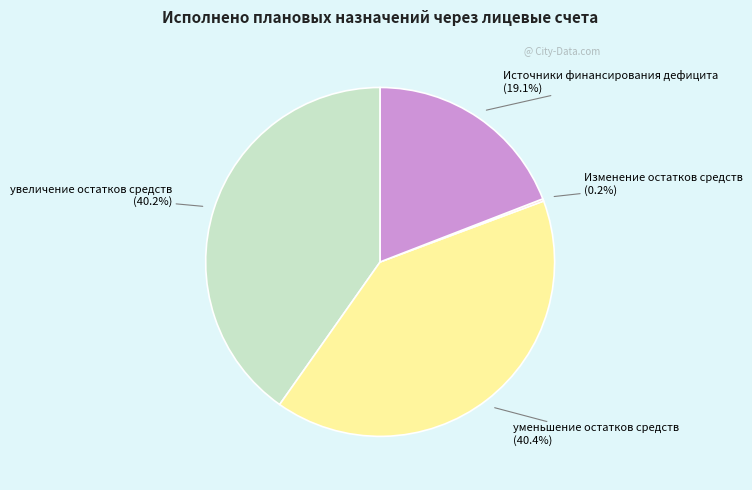

Is there any slice that represents more than half of the pie?

No